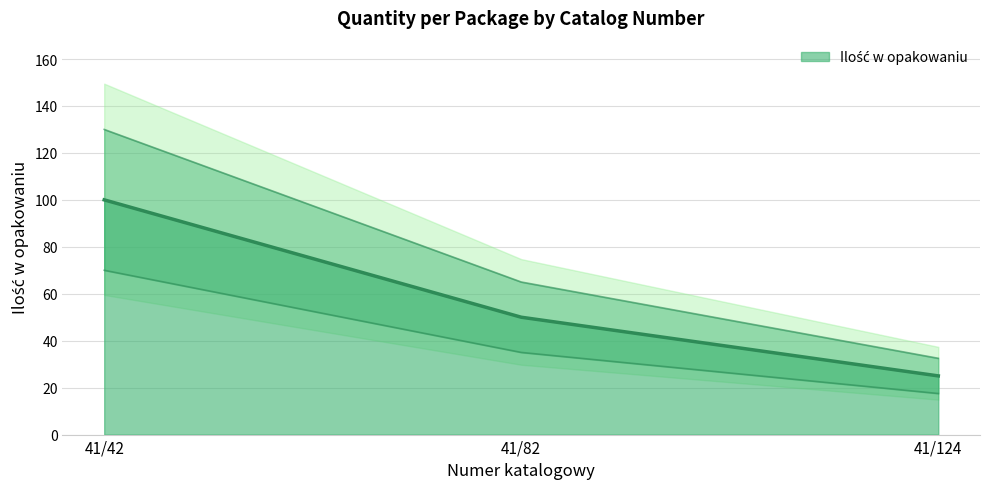

List the labels in order of value, largest first.

41/42, 41/82, 41/124